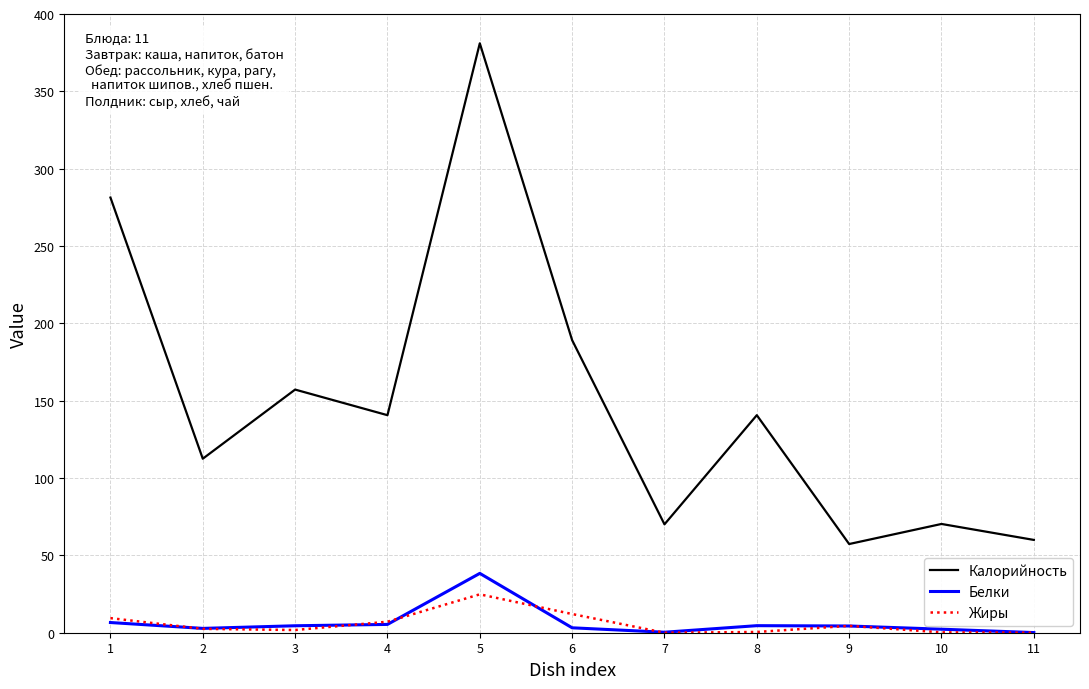

Read the Белки value at 6.

3.2